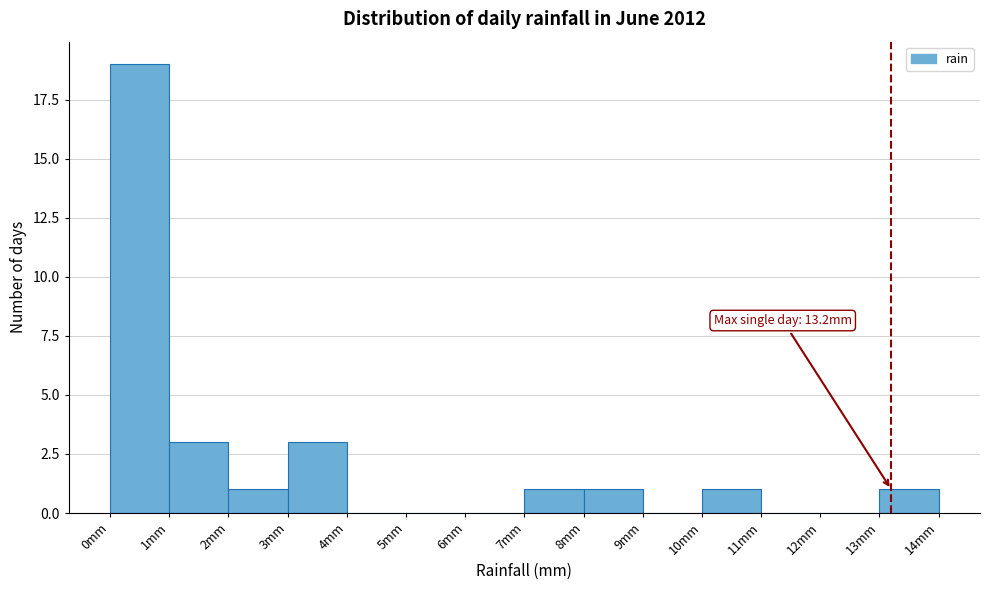

Over which range of the x-axis is the bar tallest?

0 to 1